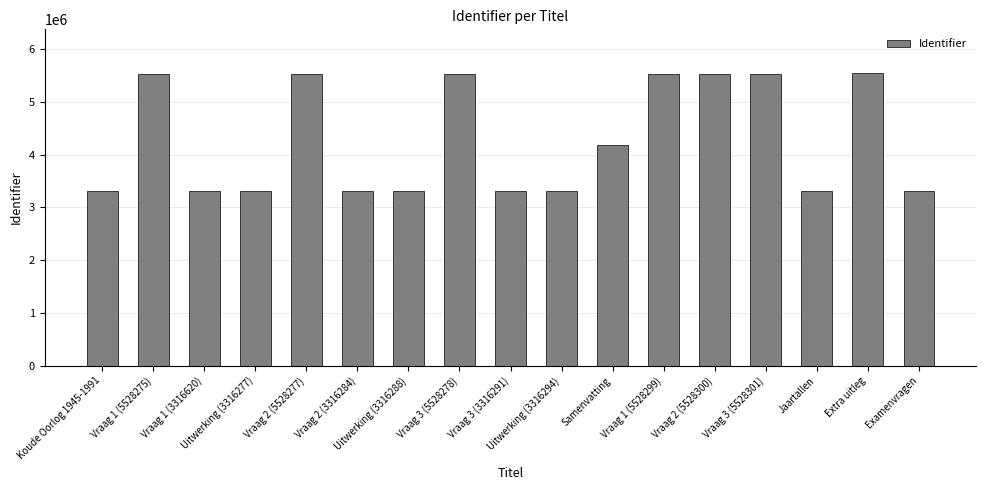

What is the sum of all values?

72742878